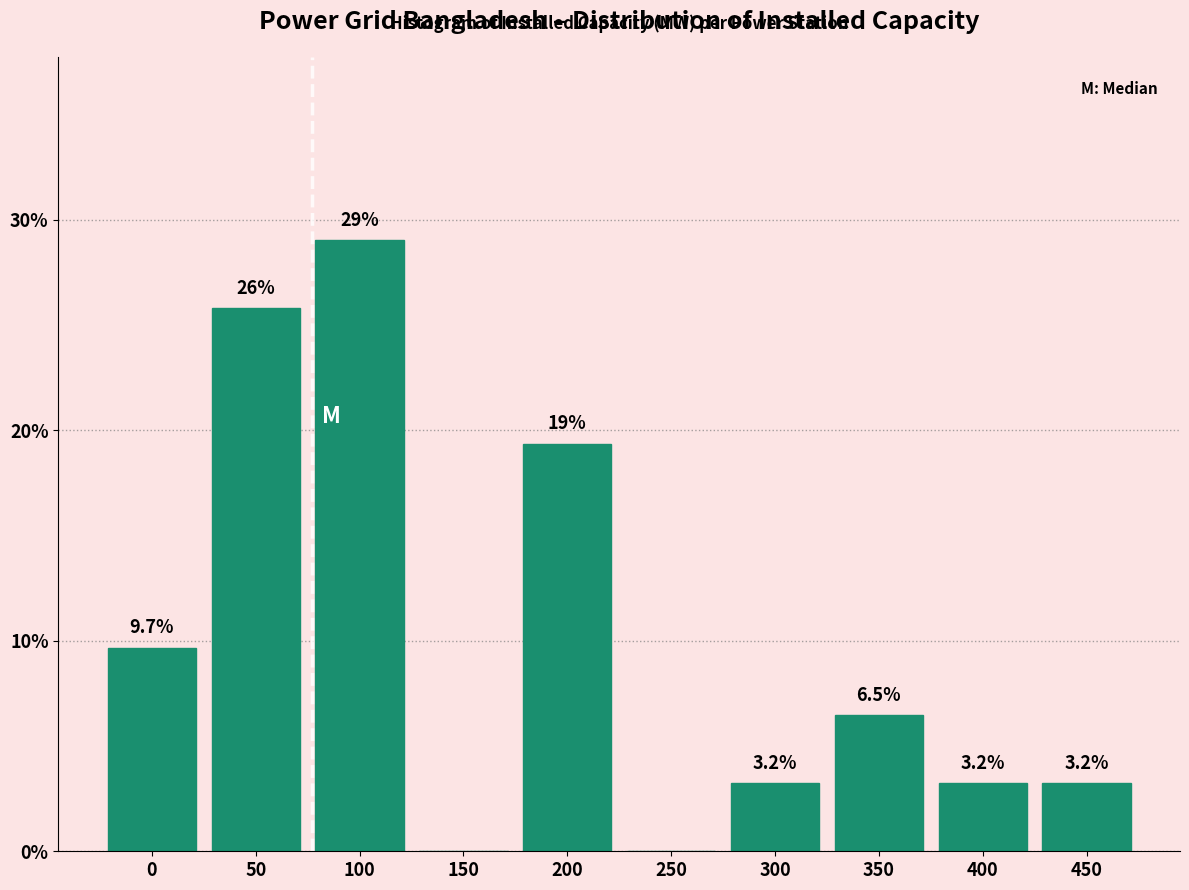

Reading left to right, extract all data points from this chart.

0=9.7	50=25.8	100=29.0	150=0.0	200=19.4	250=0.0	300=3.2	350=6.5	400=3.2	450=3.2